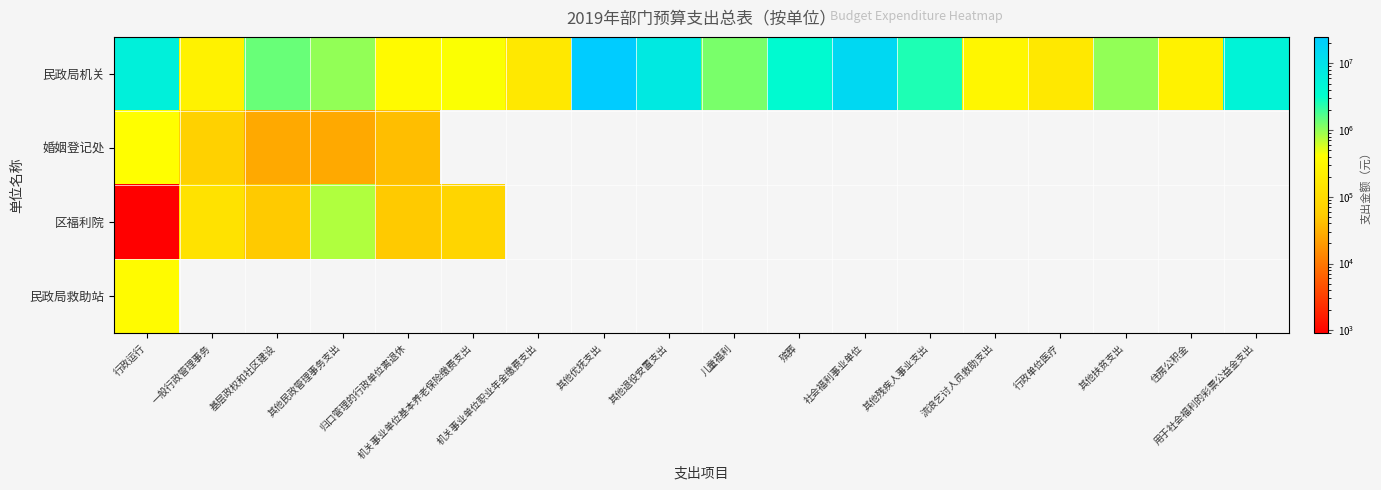

Reading right to left, transcribe all the data shown in this chart.

民政局机关: 用于社会福利的彩票公益金支出=5000000.0	住房公积金=254793.6	其他扶贫支出=1000000.0	行政单位医疗=169862.4	流浪乞讨人员救助支出=300000.0	其他残疾人事业支出=2524000.0	社会福利事业单位=15000000.0	殡葬=3800000.0	儿童福利=1200000.0	其他退役安置支出=7400000.0	其他优抚支出=25000000.0	机关事业单位职业年金缴费支出=169862.4	机关事业单位基本养老保险缴费支出=424656.0	归口管理的行政单位离退休=343386.4	其他民政管理事务支出=988300.0	基层政权和社区建设=1402400.0	一般行政管理事务=250000.0	行政运行=5776010.0
婚姻登记处: 用于社会福利的彩票公益金支出=0.0	住房公积金=0.0	其他扶贫支出=0.0	行政单位医疗=0.0	流浪乞讨人员救助支出=0.0	其他残疾人事业支出=0.0	社会福利事业单位=0.0	殡葬=0.0	儿童福利=0.0	其他退役安置支出=0.0	其他优抚支出=0.0	机关事业单位职业年金缴费支出=0.0	机关事业单位基本养老保险缴费支出=0.0	归口管理的行政单位离退休=40991.0	其他民政管理事务支出=27327.4	基层政权和社区建设=27327.4	一般行政管理事务=68318.4	行政运行=405663.0
区福利院: 用于社会福利的彩票公益金支出=0.0	住房公积金=0.0	其他扶贫支出=0.0	行政单位医疗=0.0	流浪乞讨人员救助支出=0.0	其他残疾人事业支出=0.0	社会福利事业单位=0.0	殡葬=0.0	儿童福利=0.0	其他退役安置支出=0.0	其他优抚支出=0.0	机关事业单位职业年金缴费支出=0.0	机关事业单位基本养老保险缴费支出=79027.2	归口管理的行政单位离退休=52684.8	其他民政管理事务支出=785710.0	基层政权和社区建设=52684.8	一般行政管理事务=131712.0	行政运行=900.0
民政局救助站: 用于社会福利的彩票公益金支出=0.0	住房公积金=0.0	其他扶贫支出=0.0	行政单位医疗=0.0	流浪乞讨人员救助支出=0.0	其他残疾人事业支出=0.0	社会福利事业单位=0.0	殡葬=0.0	儿童福利=0.0	其他退役安置支出=0.0	其他优抚支出=0.0	机关事业单位职业年金缴费支出=0.0	机关事业单位基本养老保险缴费支出=0.0	归口管理的行政单位离退休=0.0	其他民政管理事务支出=0.0	基层政权和社区建设=0.0	一般行政管理事务=0.0	行政运行=358556.4